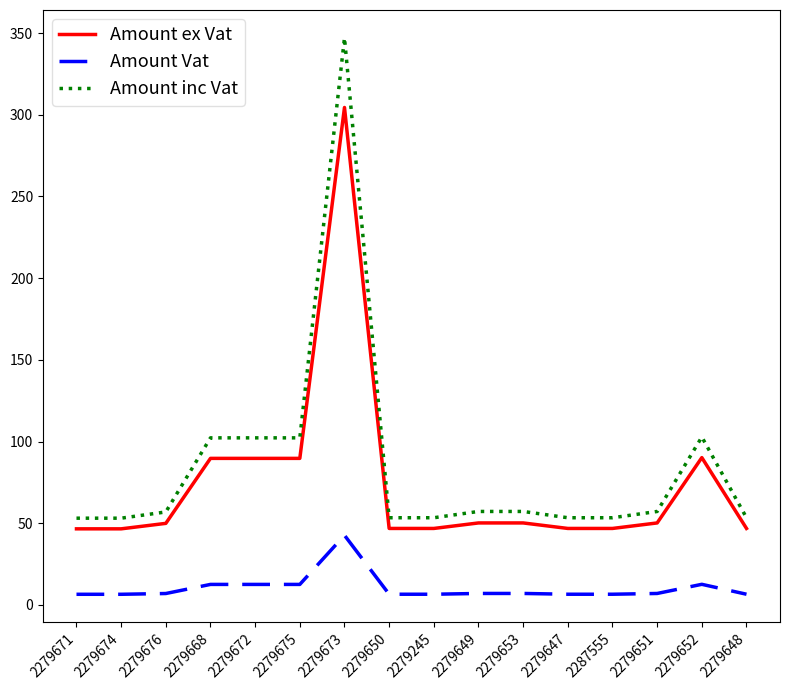

What is the total value across all series at 2279652?

205.6